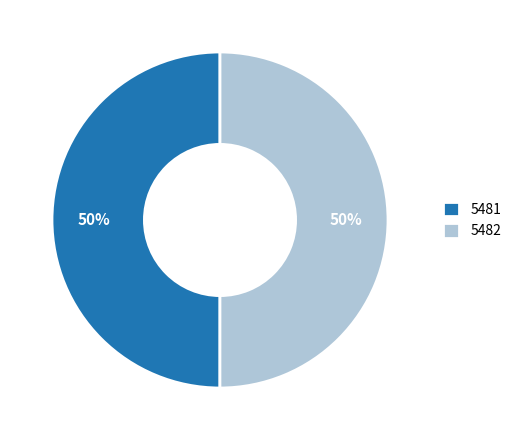

To the nearest percent, what percentage of the pie is 5481?

50%